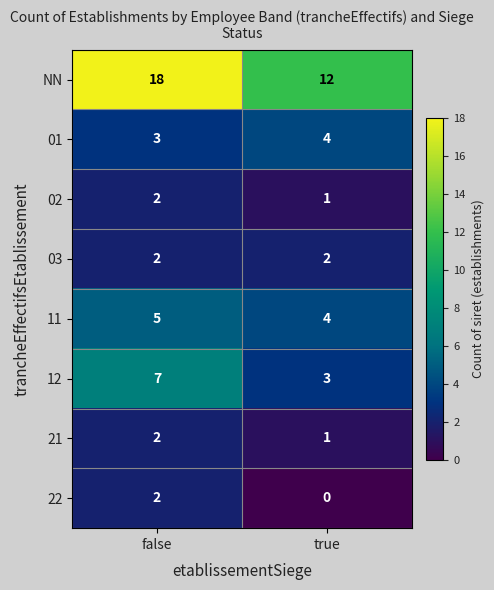

True or false: 11 has a value of 4 at true.

True